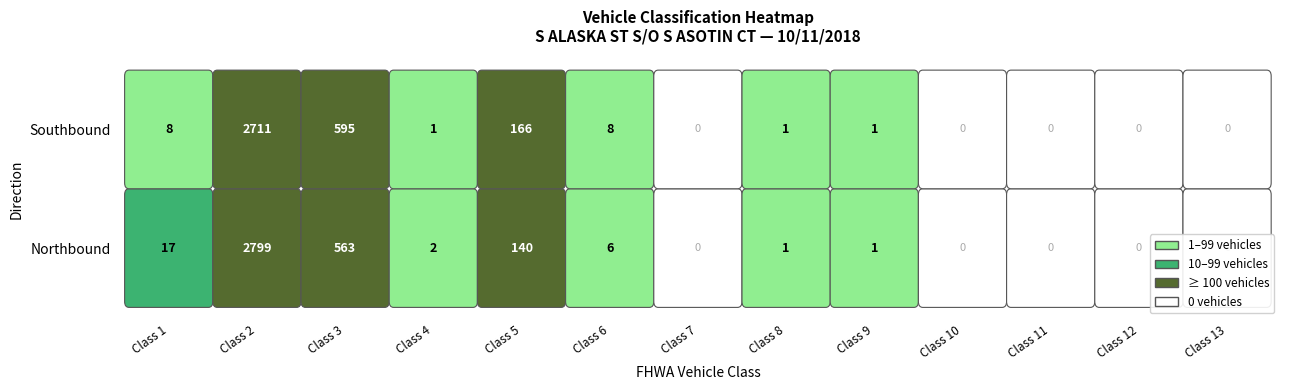

How many categories are shown in the chart?

13